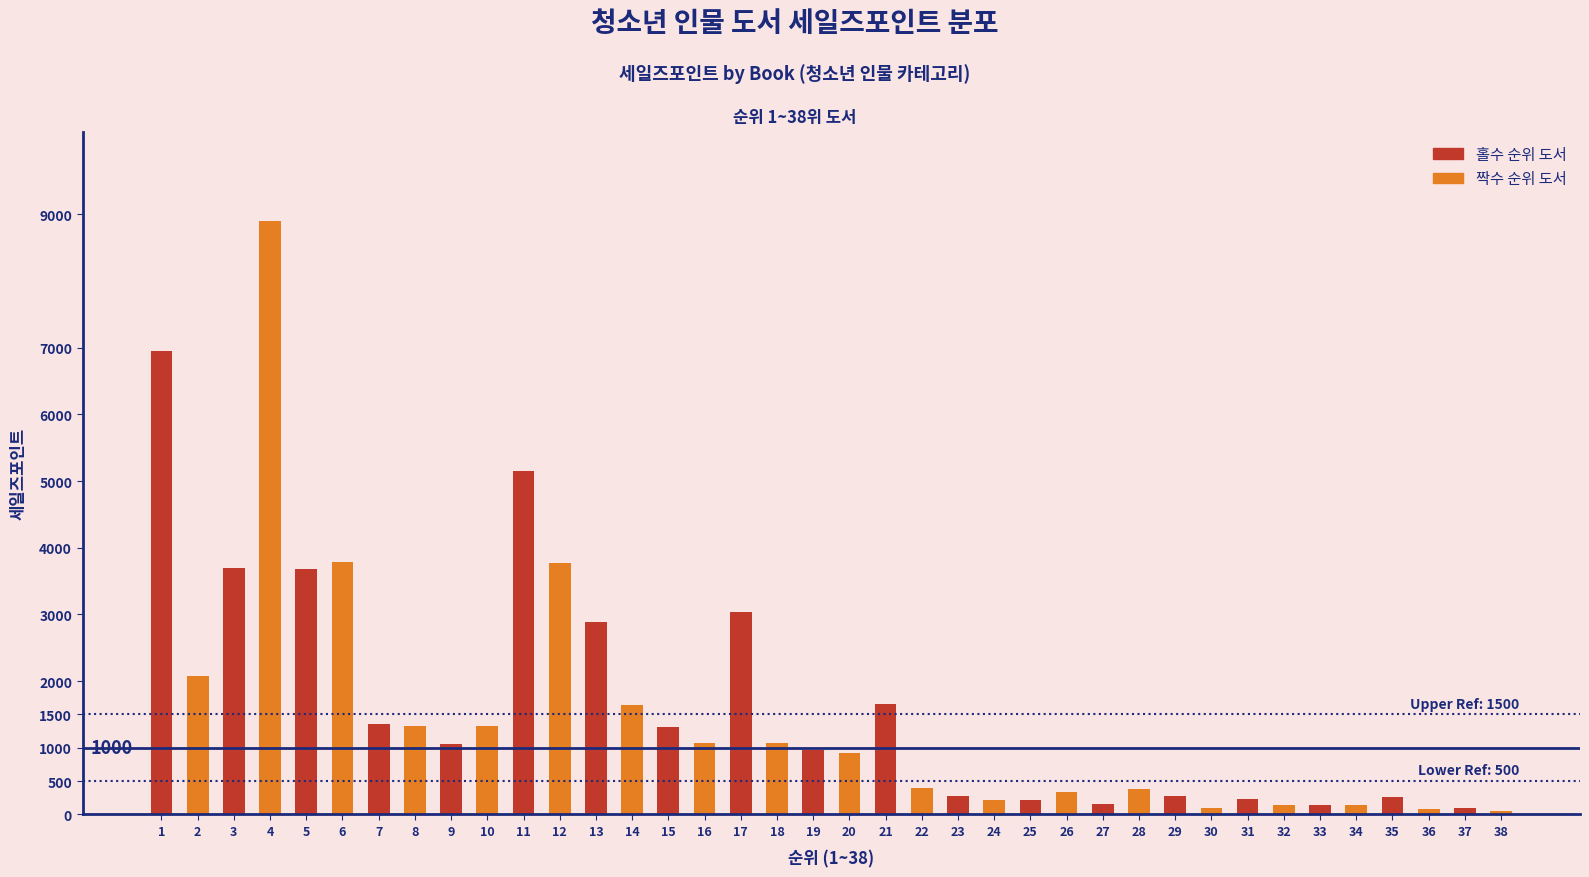

Approximately how many times larger is the value at 21 compared to 29?

6.0